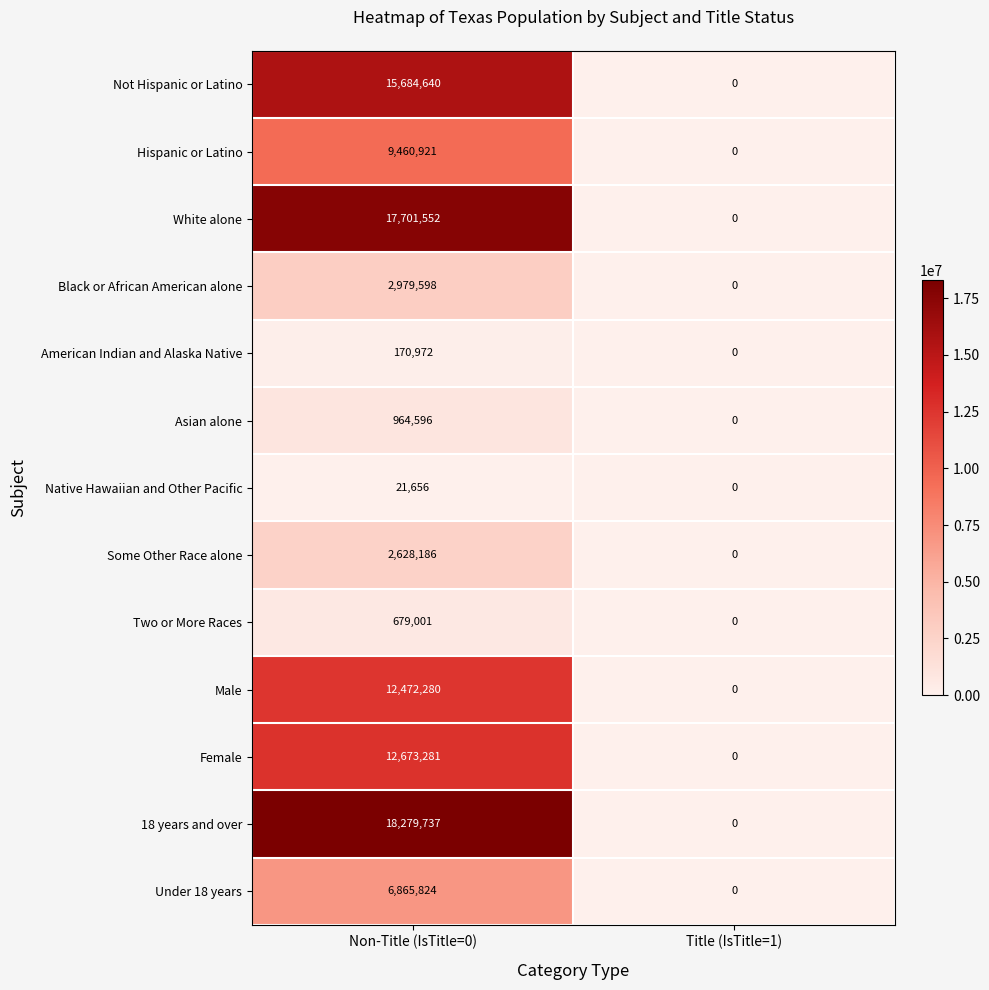

Reading right to left, what are all the values shown in this chart?

Not Hispanic or Latino: Title (IsTitle=1)=0	Non-Title (IsTitle=0)=15684640
Hispanic or Latino: Title (IsTitle=1)=0	Non-Title (IsTitle=0)=9460921
White alone: Title (IsTitle=1)=0	Non-Title (IsTitle=0)=17701552
Black or African American alone: Title (IsTitle=1)=0	Non-Title (IsTitle=0)=2979598
American Indian and Alaska Native: Title (IsTitle=1)=0	Non-Title (IsTitle=0)=170972
Asian alone: Title (IsTitle=1)=0	Non-Title (IsTitle=0)=964596
Native Hawaiian and Other Pacific: Title (IsTitle=1)=0	Non-Title (IsTitle=0)=21656
Some Other Race alone: Title (IsTitle=1)=0	Non-Title (IsTitle=0)=2628186
Two or More Races: Title (IsTitle=1)=0	Non-Title (IsTitle=0)=679001
Male: Title (IsTitle=1)=0	Non-Title (IsTitle=0)=12472280
Female: Title (IsTitle=1)=0	Non-Title (IsTitle=0)=12673281
18 years and over: Title (IsTitle=1)=0	Non-Title (IsTitle=0)=18279737
Under 18 years: Title (IsTitle=1)=0	Non-Title (IsTitle=0)=6865824